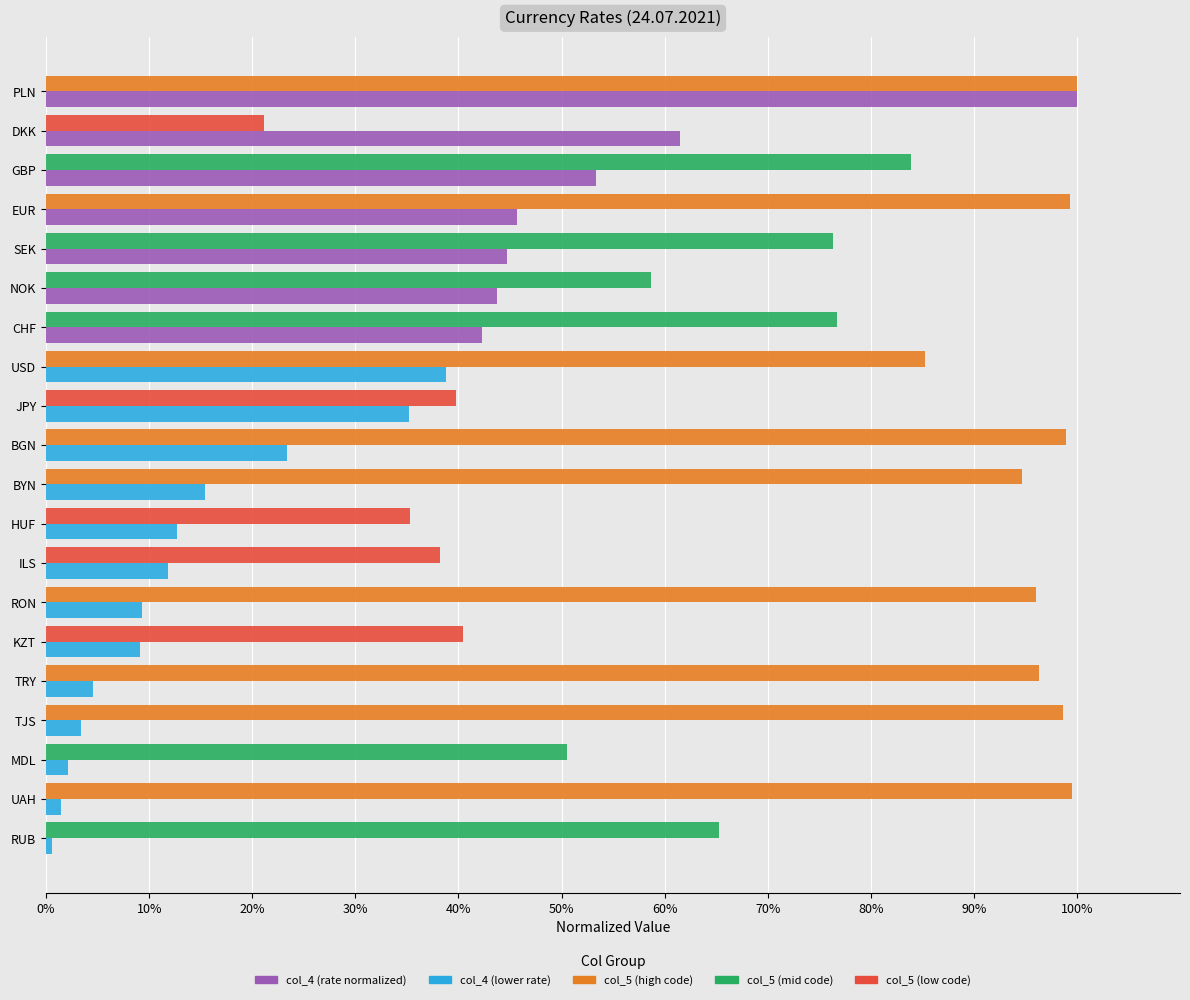

The col_5 (code normalized) series shows 0.5 at HUF. True or false?

False